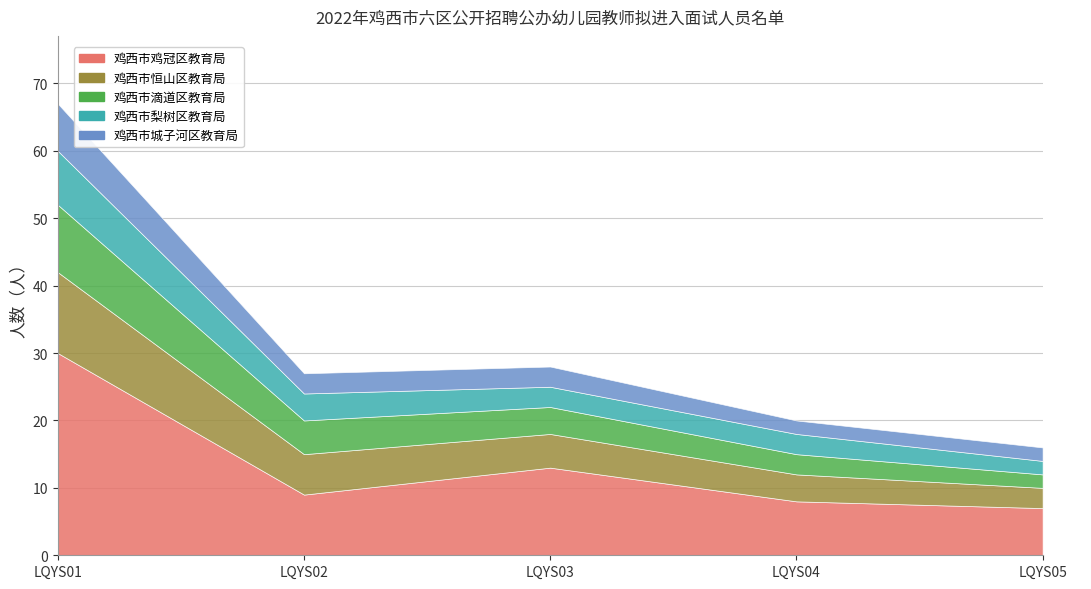

True or false: 鸡西市恒山区教育局 and 鸡西市梨树区教育局 intersect in this chart.

False